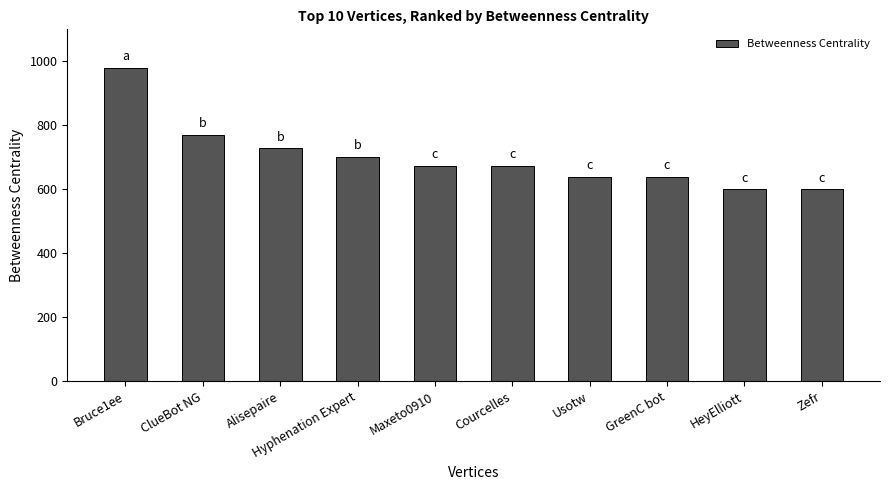

What is the greatest value displayed?

979.7